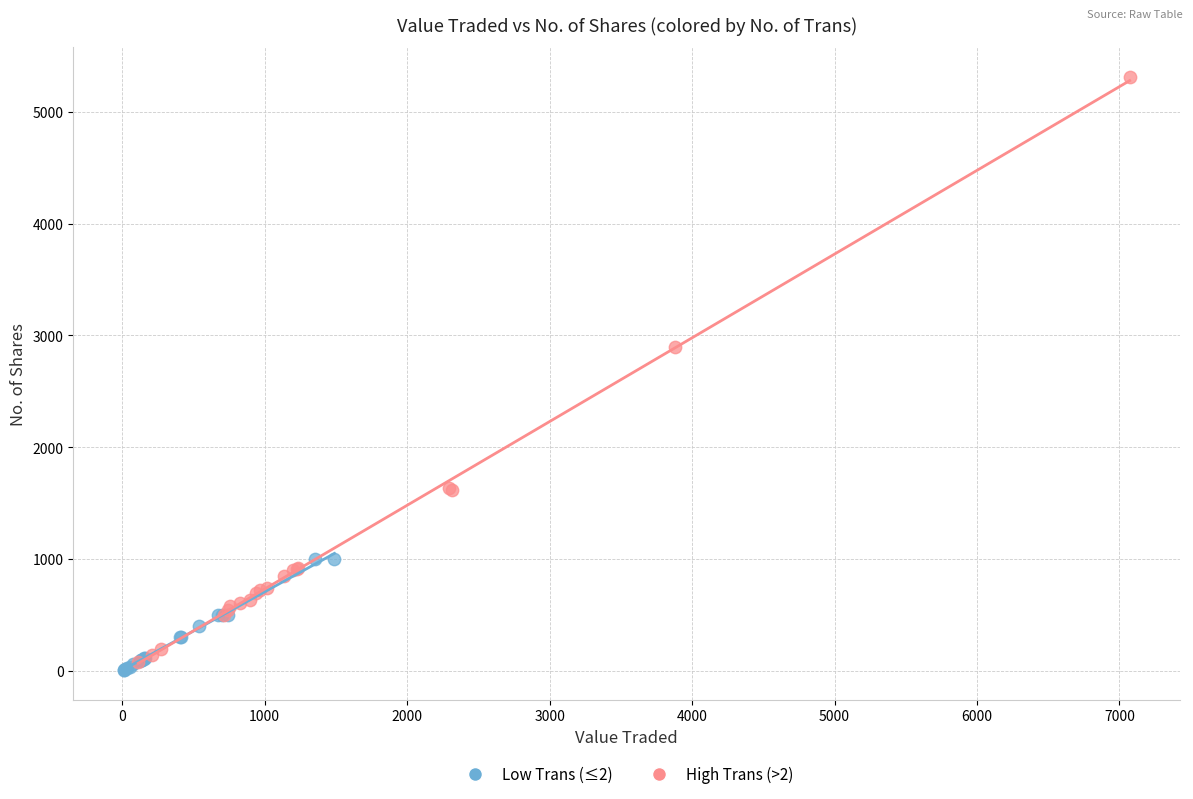

Which series contains the lowest Y value?

Low Trans (≤2)